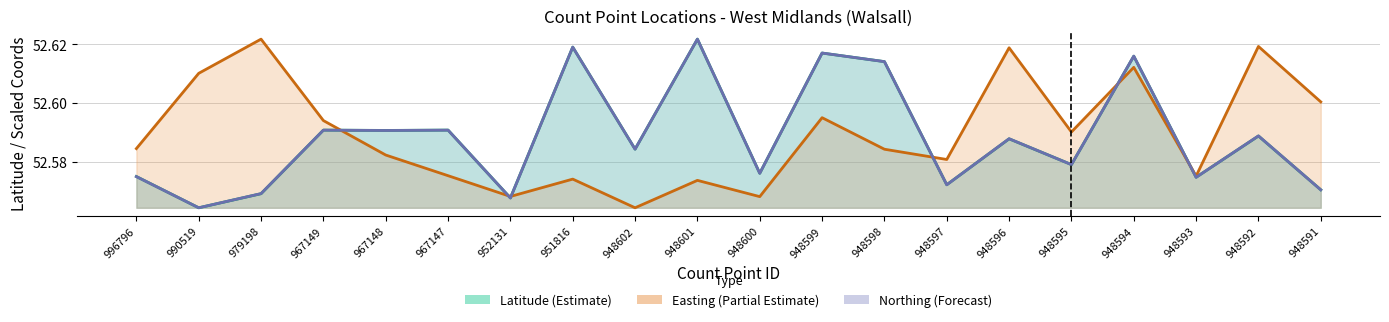

What is the minimum value for easting_scaled?

52.6